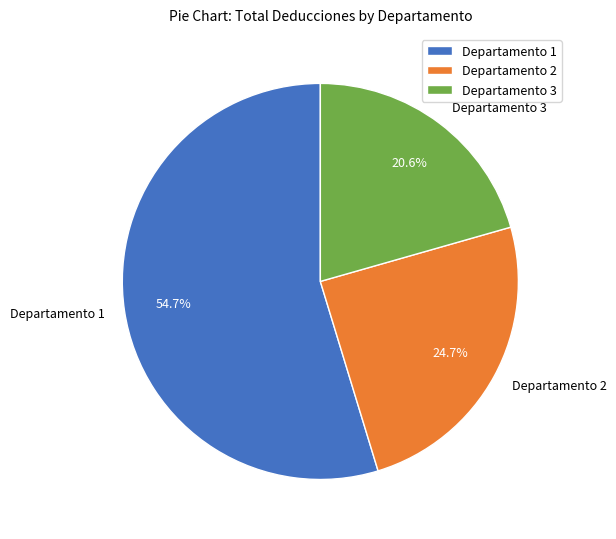

Does any single category account for the majority?

Yes